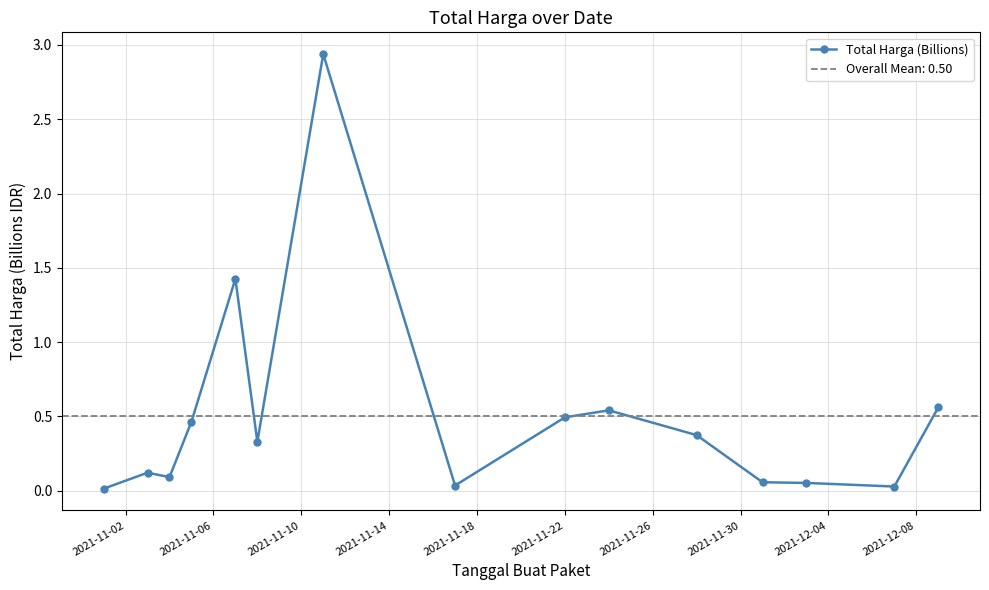

How many interior local valleys (lower than both neighbors) does the data have?

4